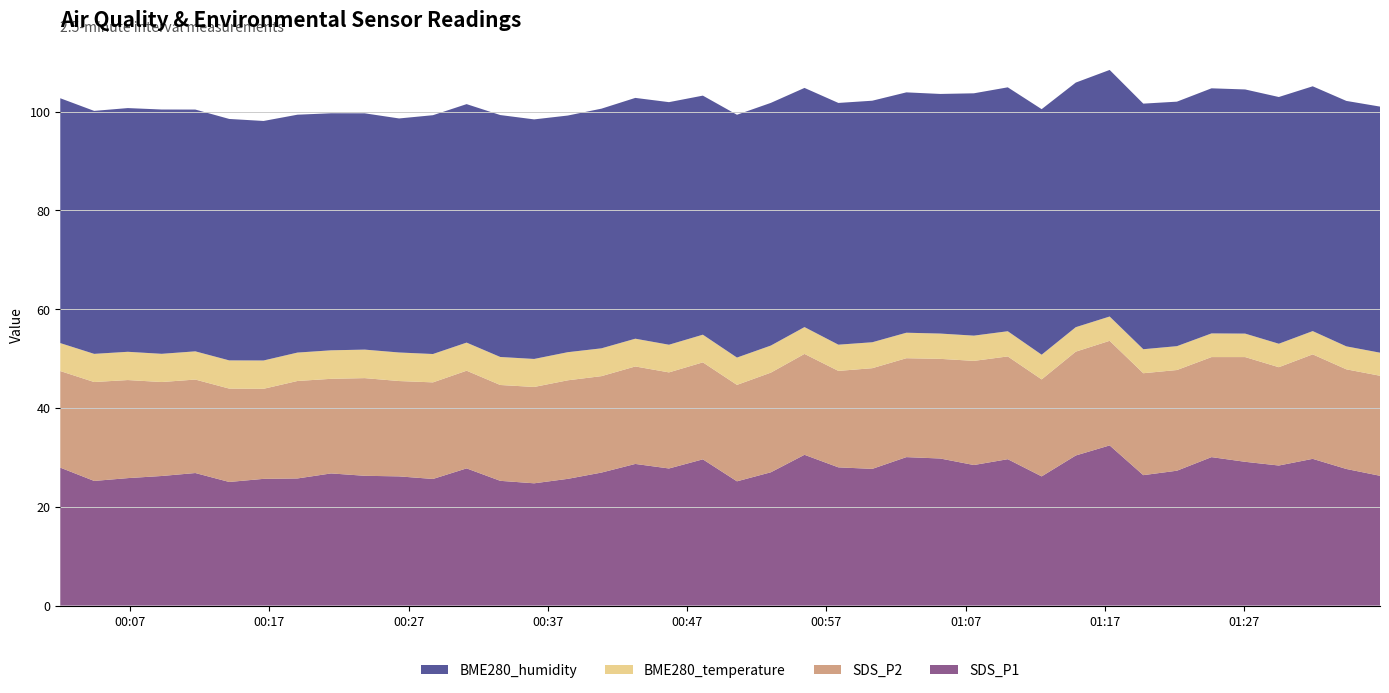

Reading left to right, what are all the values shown in this chart?

SDS_P1: 27.9	25.2	25.8	26.2	26.8	25.0	25.6	25.7	26.8	26.3	26.1	25.6	27.8	25.2	24.8	25.6	26.9	28.7	27.8	29.6	25.1	27.0	30.5	28.0	27.7	30.1	29.8	28.4	29.6	26.1	30.4	32.4	26.4	27.3	30.1	29.1	28.4	29.7	27.6	26.3
SDS_P2: 19.6	20.0	19.9	19.0	18.9	18.9	18.2	19.7	19.1	19.8	19.3	19.6	19.8	19.4	19.5	19.9	19.5	19.7	19.4	19.6	19.5	20.2	20.4	19.5	20.4	20.0	20.2	21.1	20.8	19.6	21.0	21.2	20.6	20.4	20.2	21.2	19.9	21.1	20.2	20.2
BME280_temperature: 5.7	5.7	5.7	5.7	5.7	5.7	5.7	5.8	5.8	5.8	5.8	5.7	5.7	5.7	5.7	5.7	5.6	5.6	5.6	5.6	5.5	5.5	5.4	5.3	5.2	5.2	5.1	5.1	5.1	5.0	5.0	4.9	4.9	4.8	4.8	4.8	4.8	4.7	4.7	4.7
BME280_humidity: 49.6	49.2	49.3	49.5	48.9	48.9	48.5	48.1	48.0	47.8	47.4	48.3	48.3	49.0	48.5	47.9	48.5	48.7	49.1	48.4	49.1	49.1	48.4	48.9	48.9	48.6	48.5	49.0	49.4	49.7	49.5	49.9	49.7	49.5	49.6	49.4	49.9	49.5	49.7	49.8